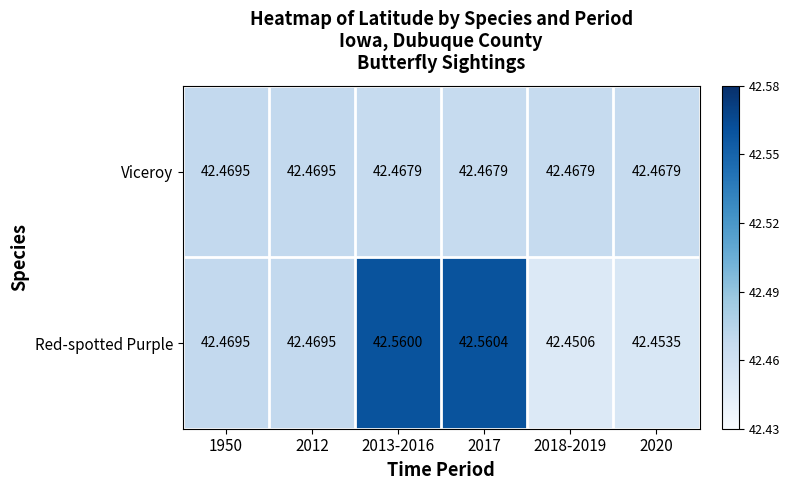

Which series changed the most between 2013-2016 and 2020?

Red-spotted Purple